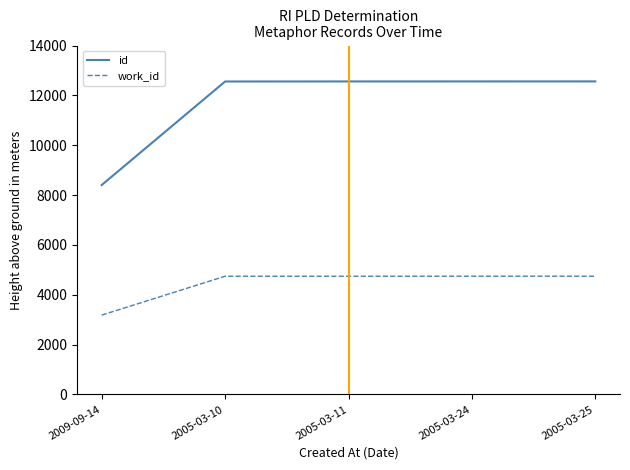

At how many categories does at least one series exceed 9833?

4